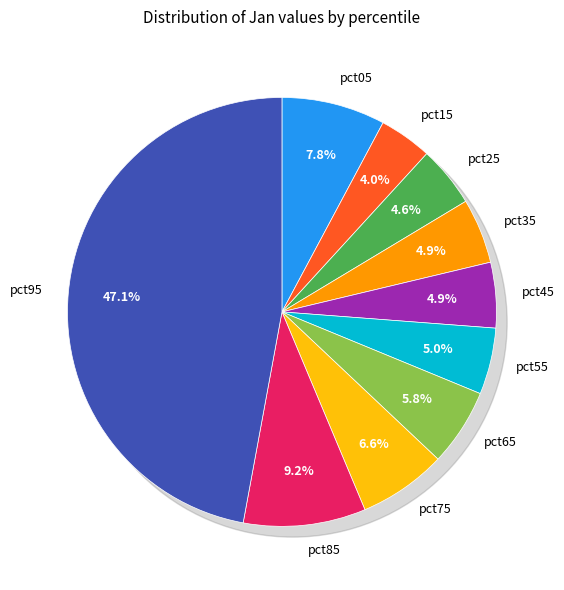

Is pct35 the majority of the pie?

No